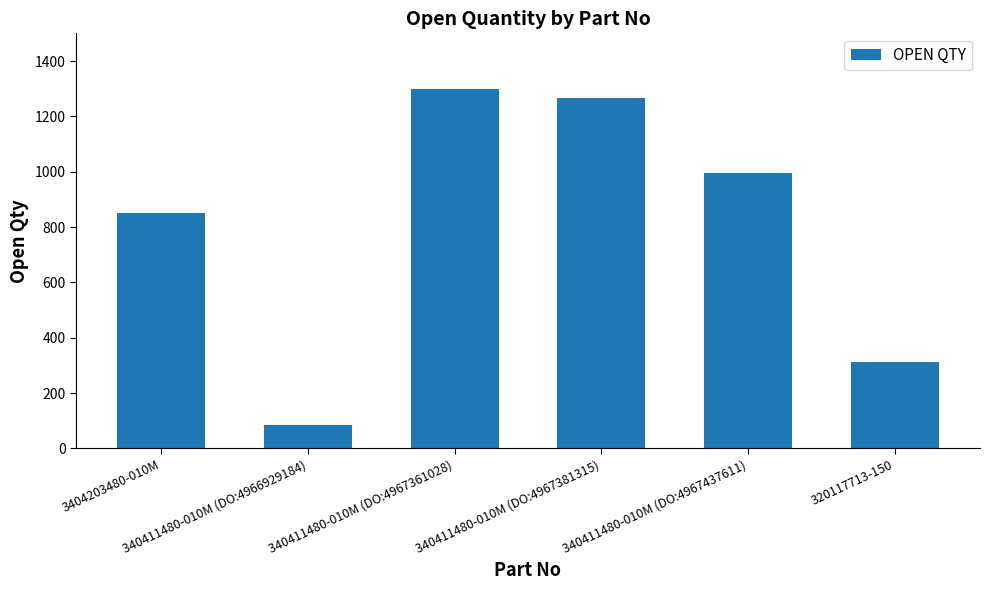

Which category has the highest value across all series?

340411480-010M (DO:4967361028)